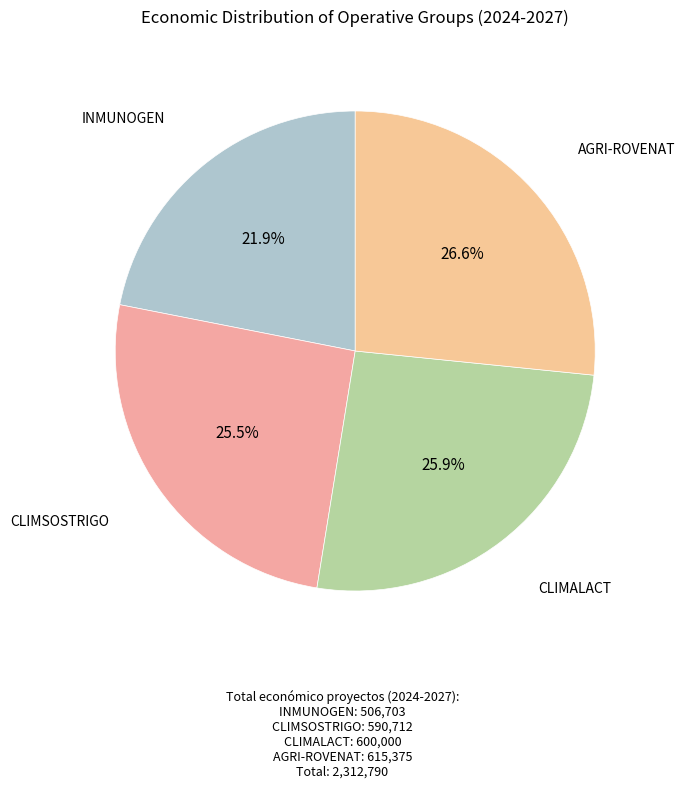

To the nearest percent, what is the average slice percentage?

25%